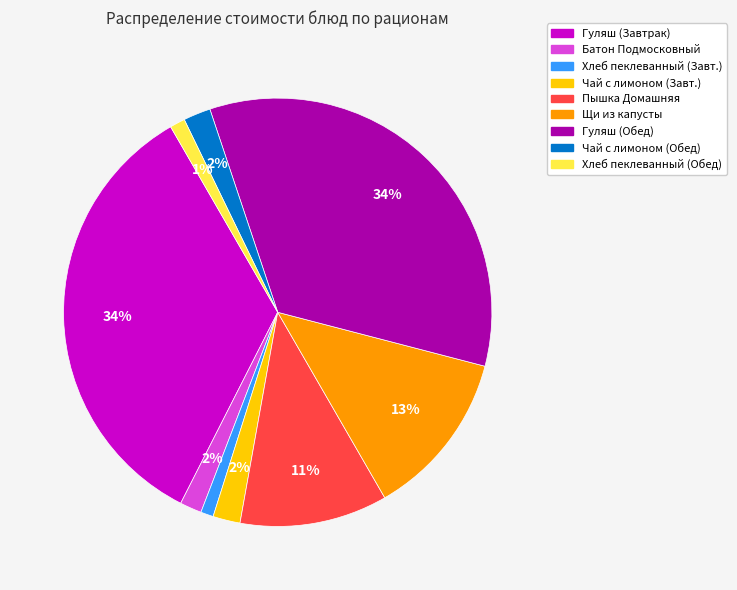

Count the number of slices in the pie.

9